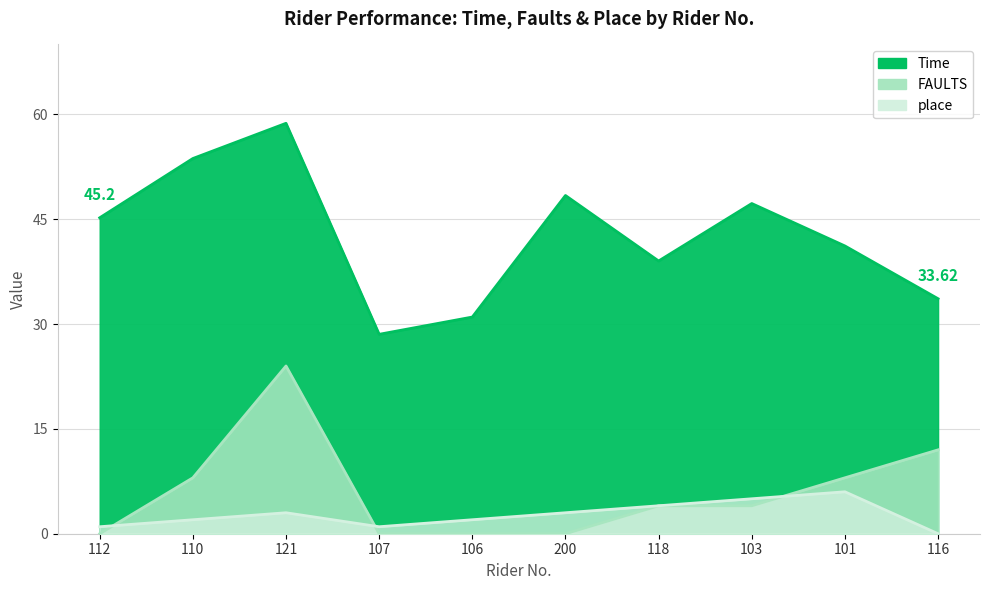

The FAULTS series shows 10.0 at 121. True or false?

False